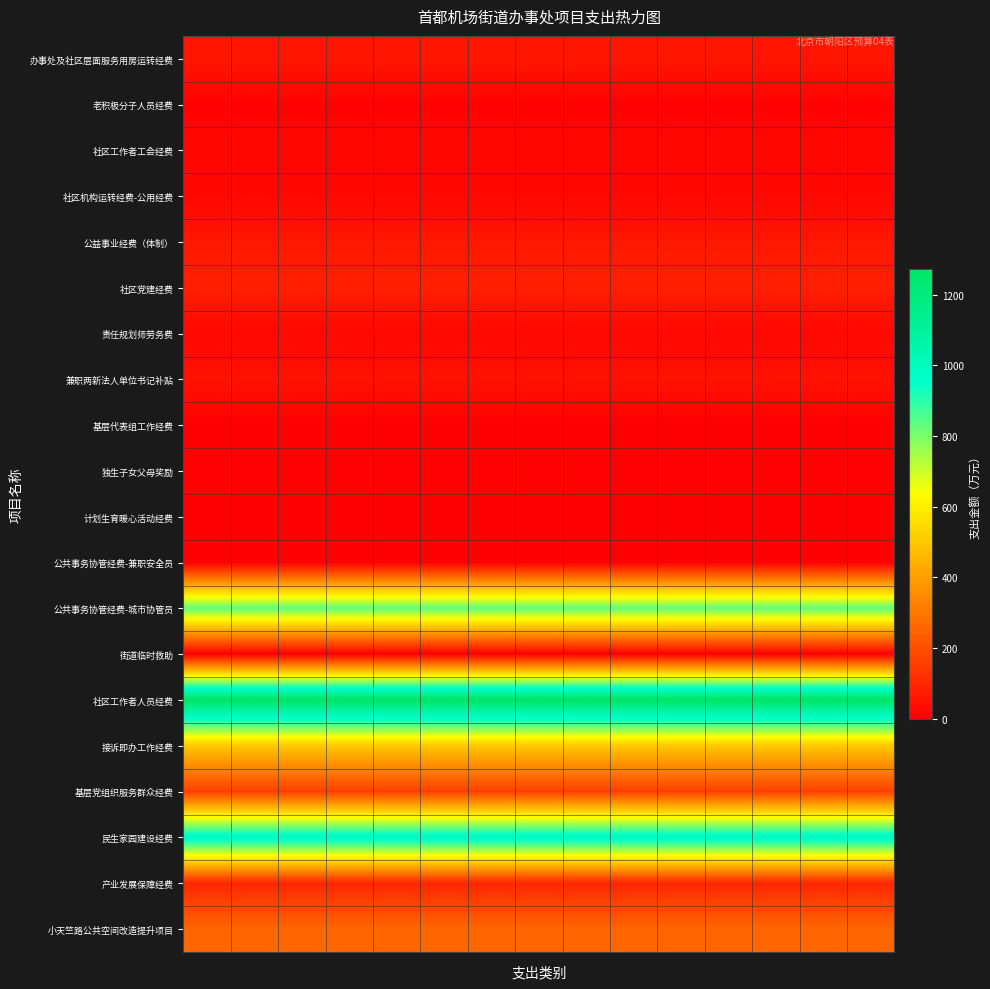

How many data points does each series have?

15